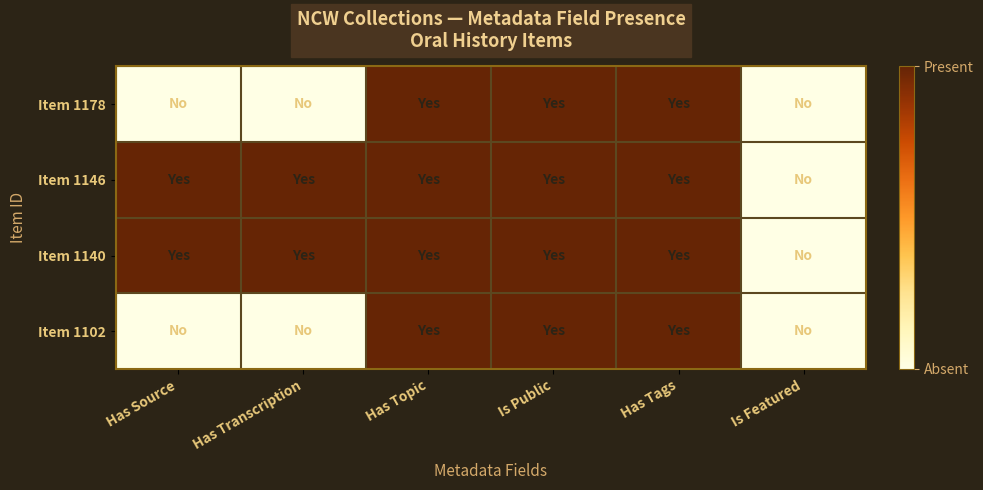

Which series has the largest total across all categories?

Item 1146